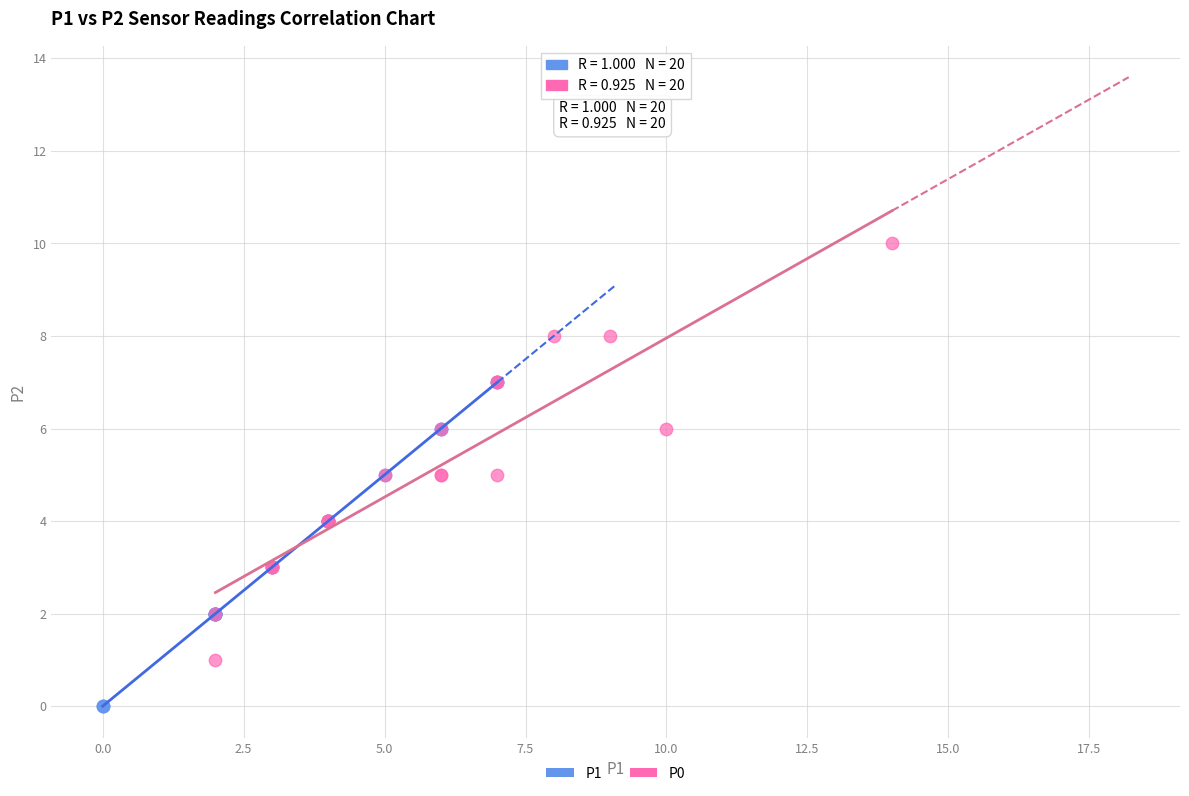

Which series reaches the maximum Y coordinate?

P0